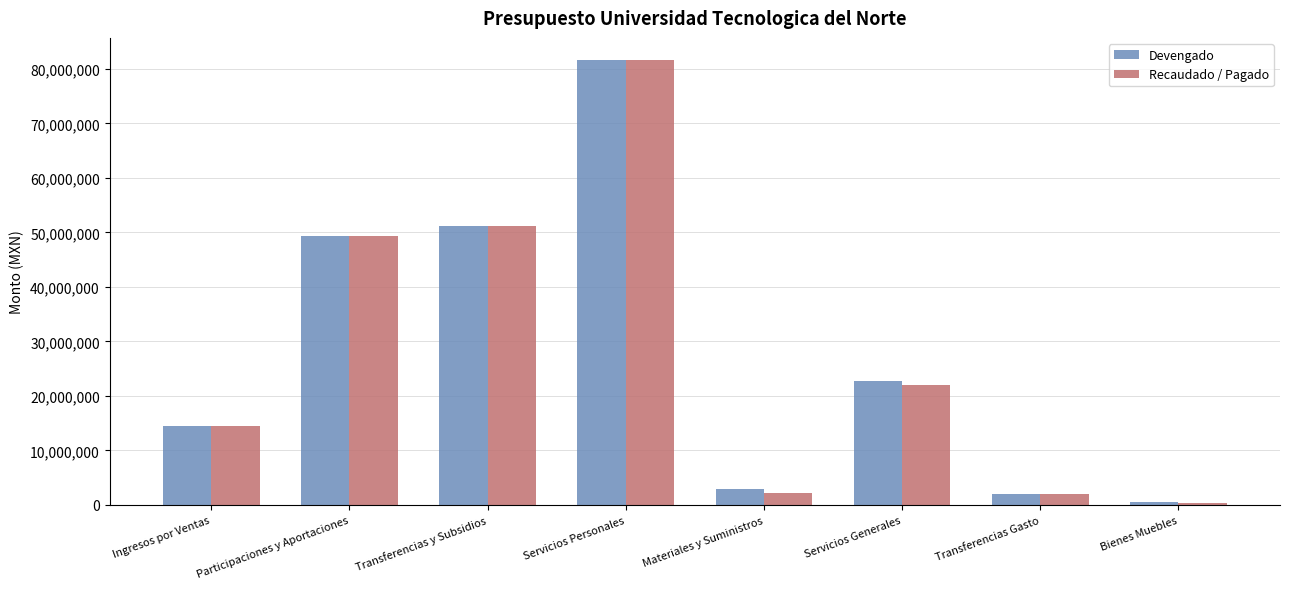

Does the chart contain stacked bars?

No